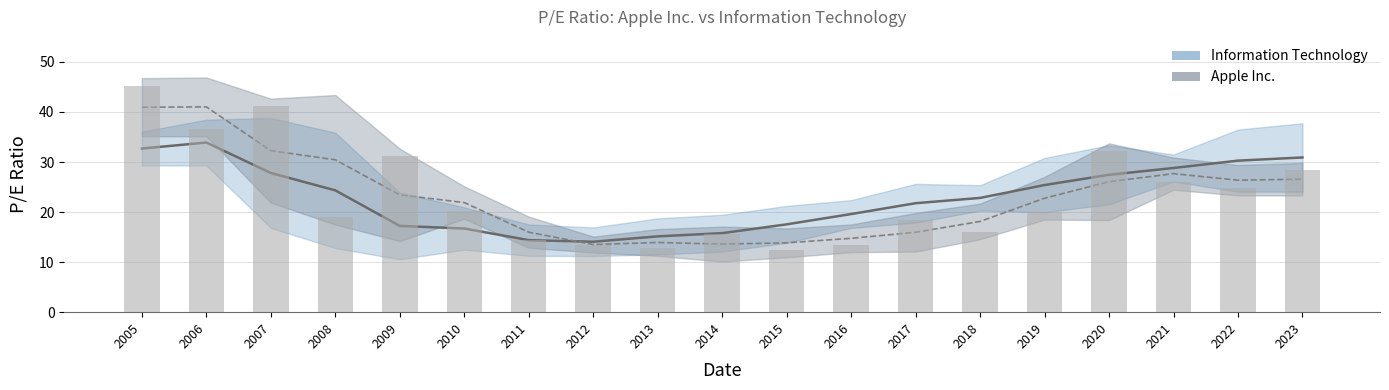

Approximately how many times larger is the value at 2023 compared to 2014?

1.8